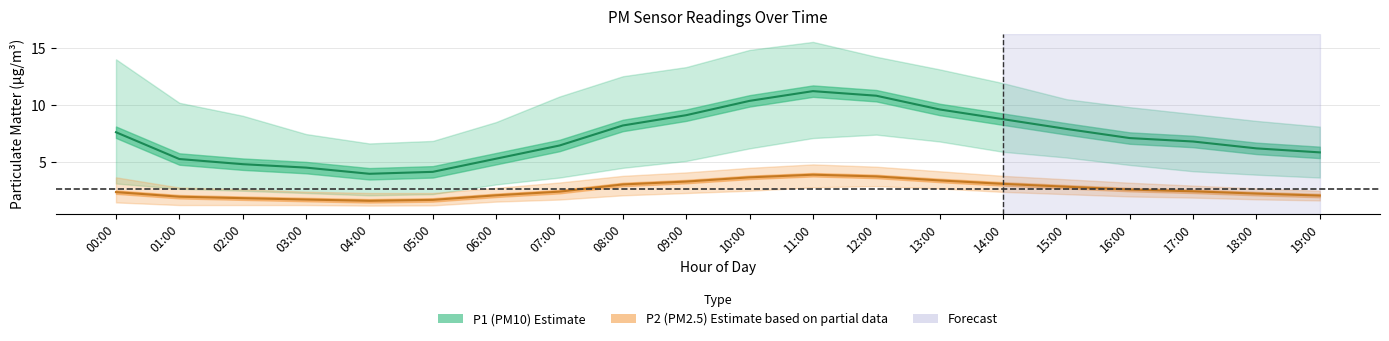

List the series in order of their peak value, highest first.

P1_upper, P1, P1_lower, P2_upper, P2, P2_lower